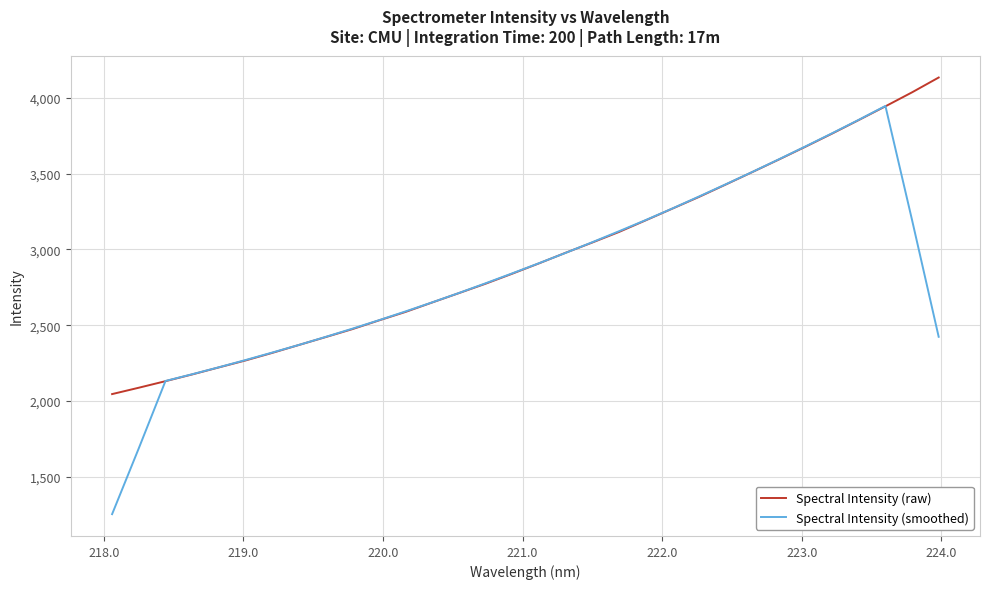

Rank the series by their maximum value, from highest to lowest.

Spectral Intensity (raw), Spectral Intensity (smoothed)